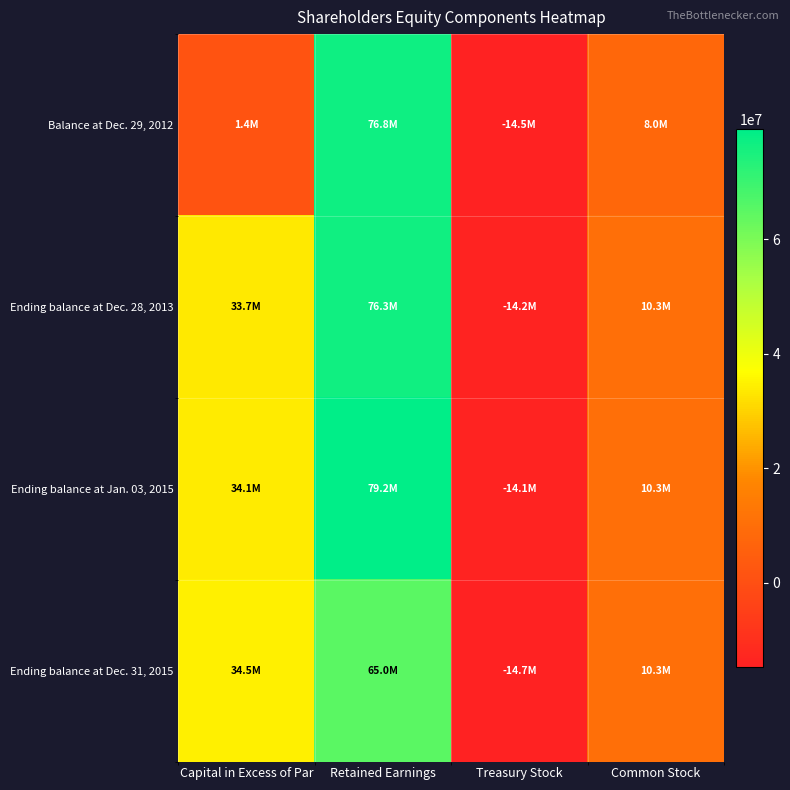

Which series has the largest total across all categories?

Ending balance at Jan. 03, 2015